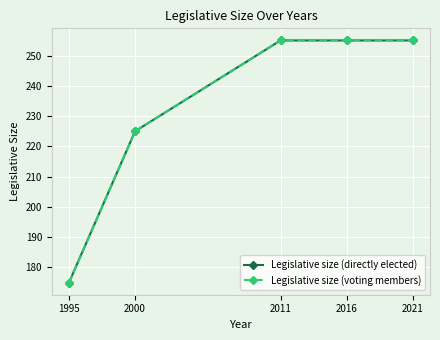

At which label does Legislative size (voting members) reach its peak?

2011